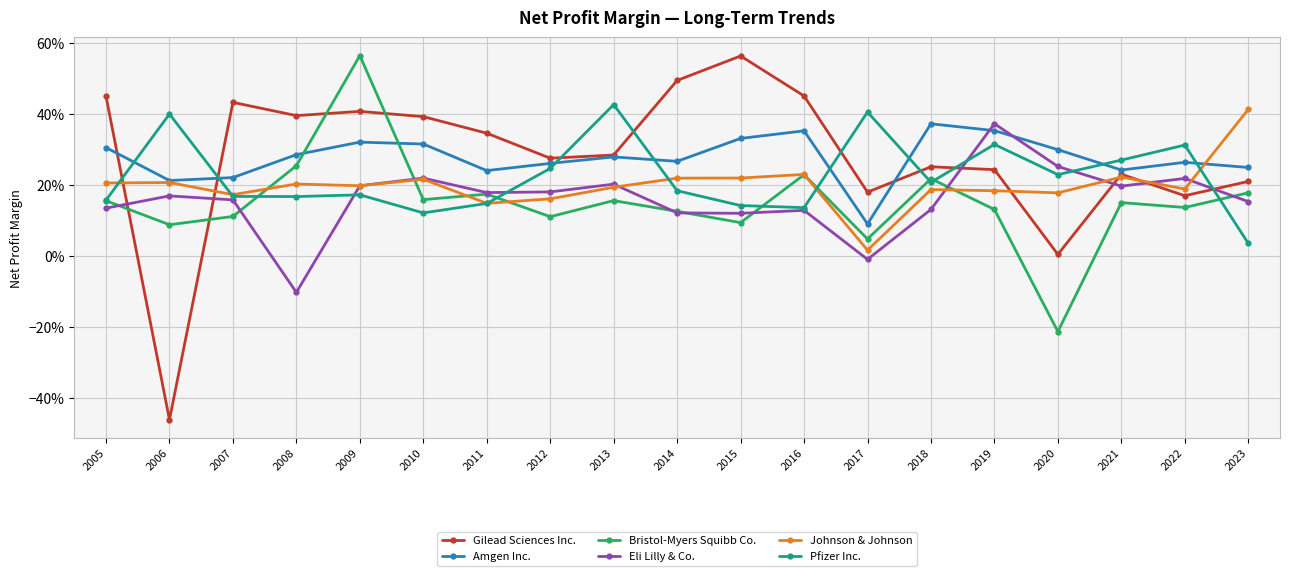

At which label does Gilead Sciences Inc. first exceed 0?

2005